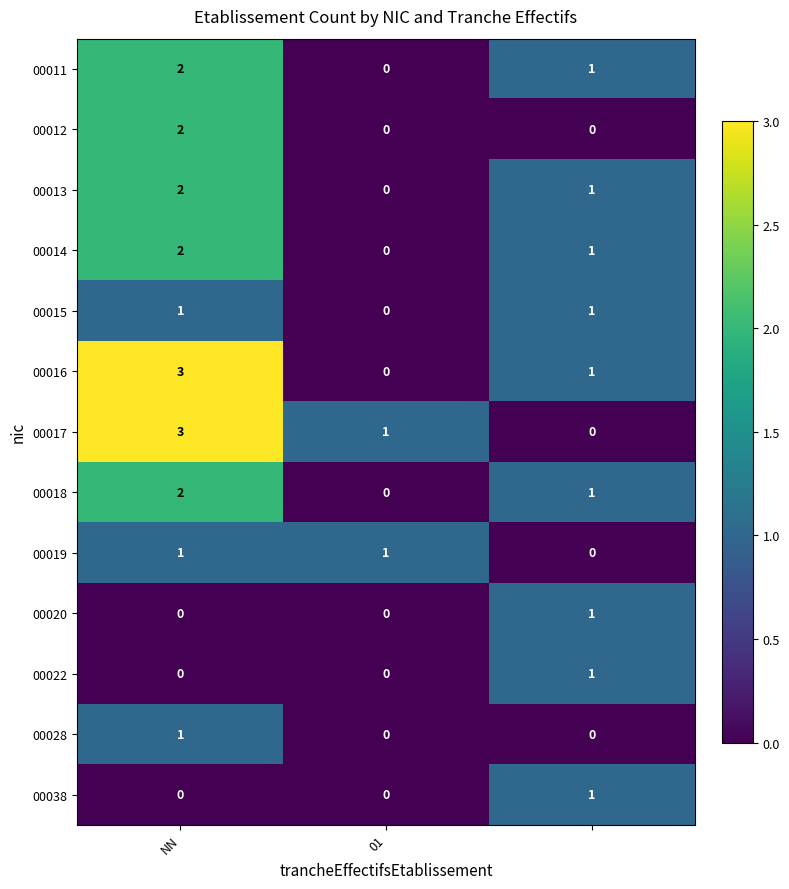

What is the sum of all 00017 values?

4